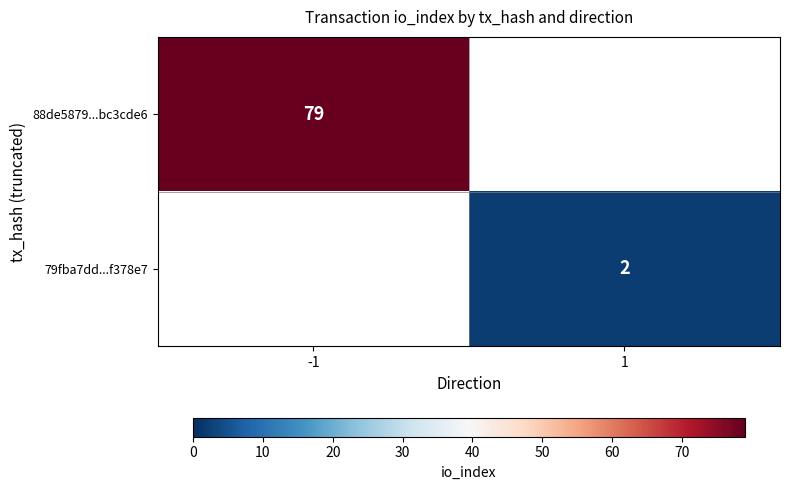

What is the difference between the 79fba7dd...f378e7 values at -1 and 1?

2